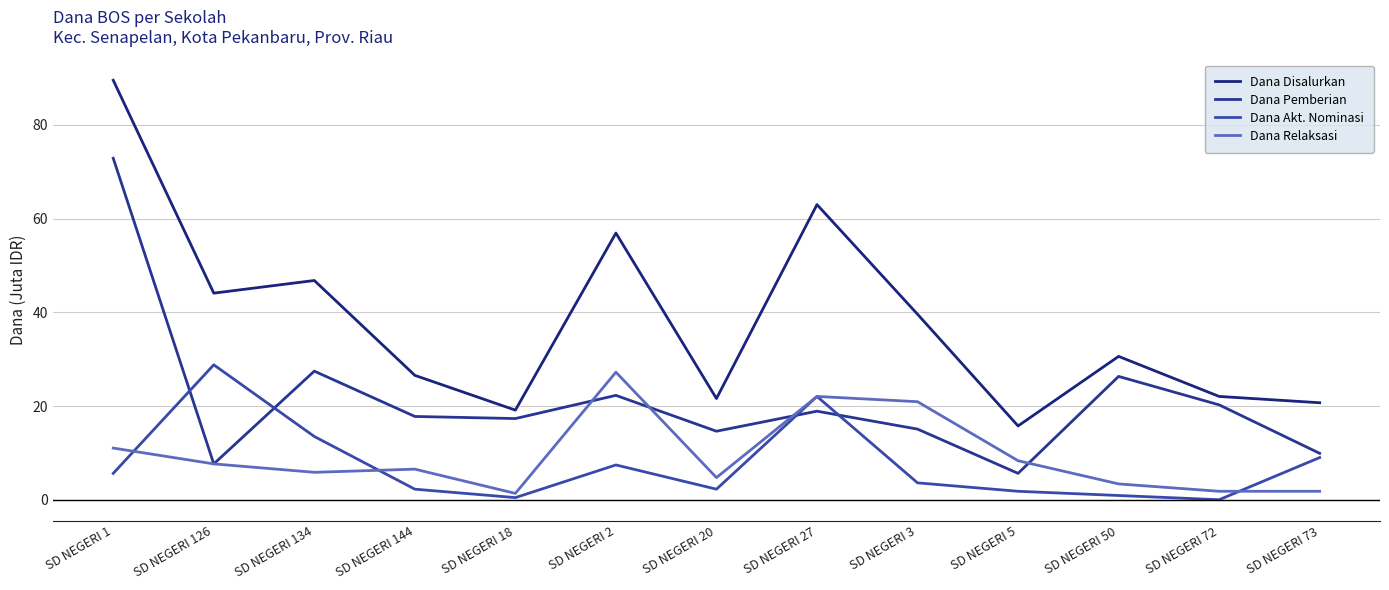

How many lines are shown in the chart?

4